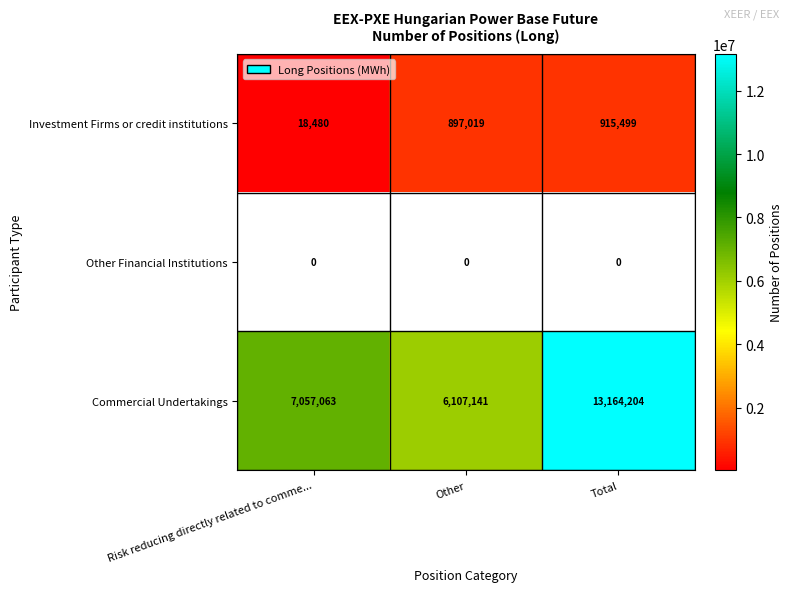

Is the value of Investment Firms or credit institutions at Other greater than the value of Commercial Undertakings at Risk reducing directly related to comme...?

No